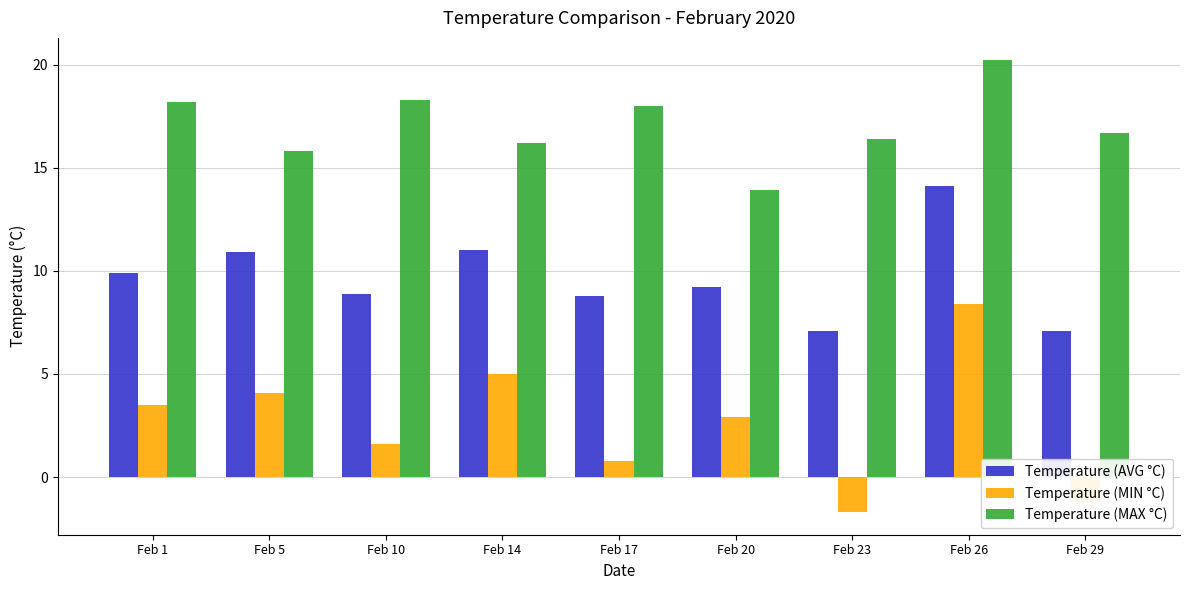

Where does the Temperature (MIN °C) series first go above 2?

Feb 1